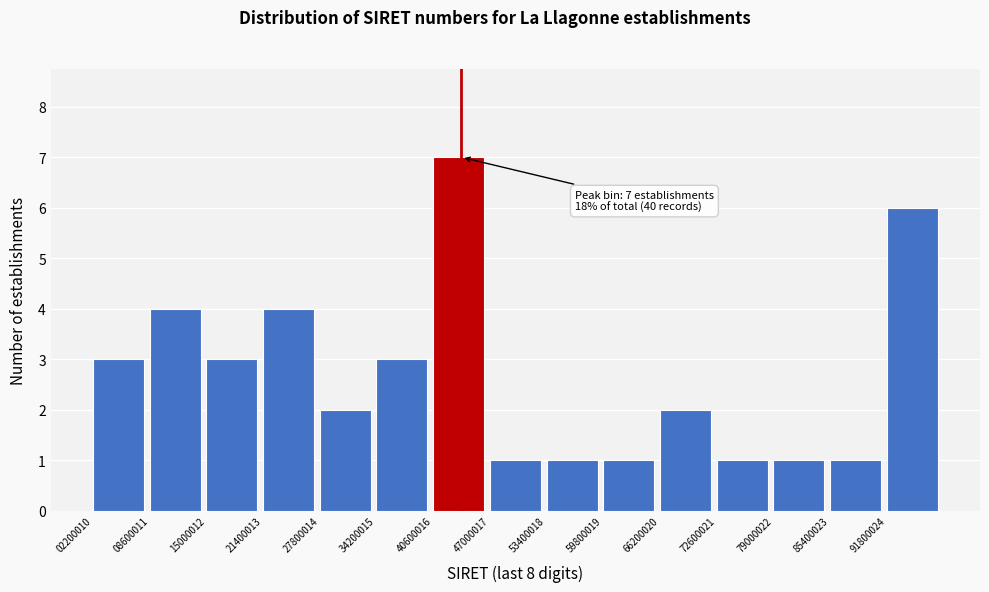

Over which range of the x-axis is the bar tallest?

41000000 to 47000000